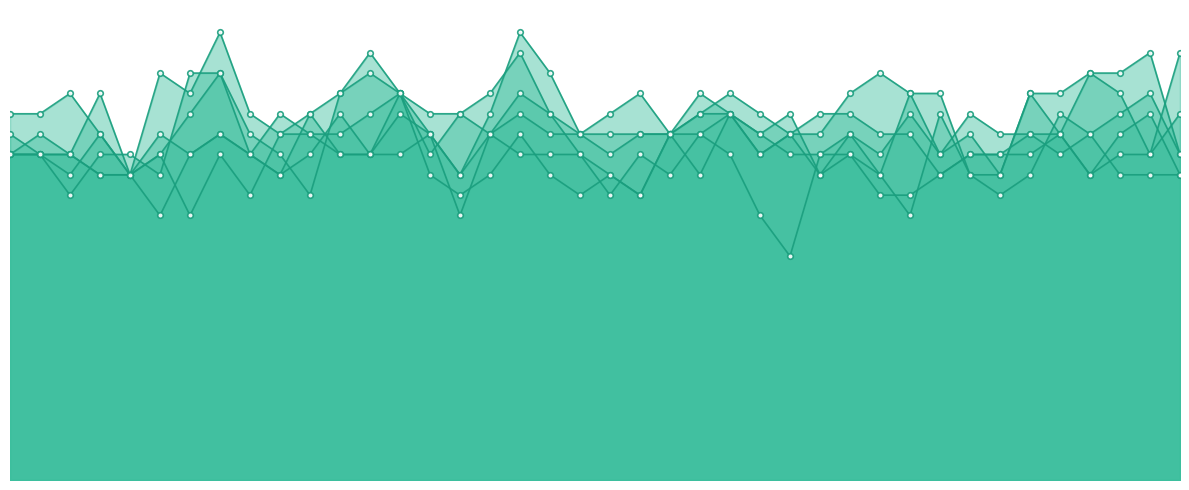

True or false: 8.795 has a value of 2.7 at 2006/06/28 01:55.

False